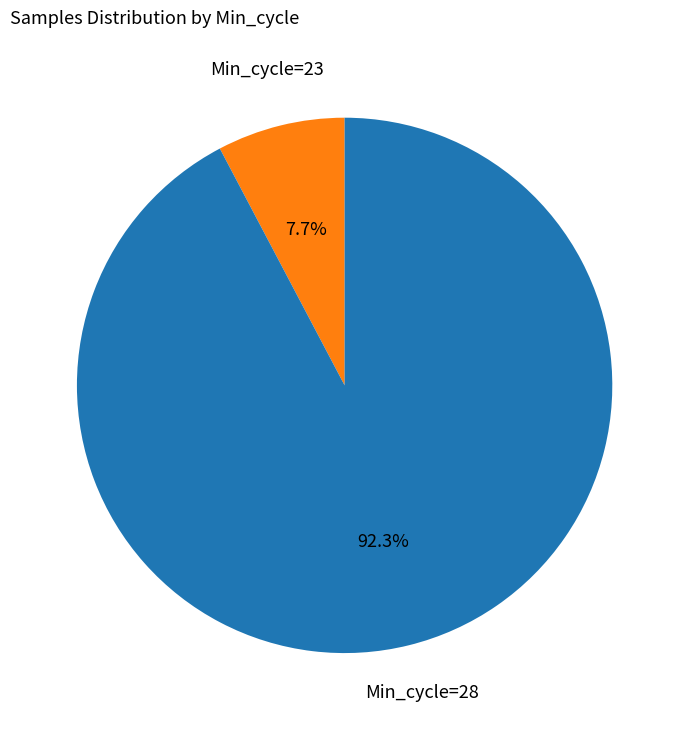

Does any single category account for the majority?

Yes